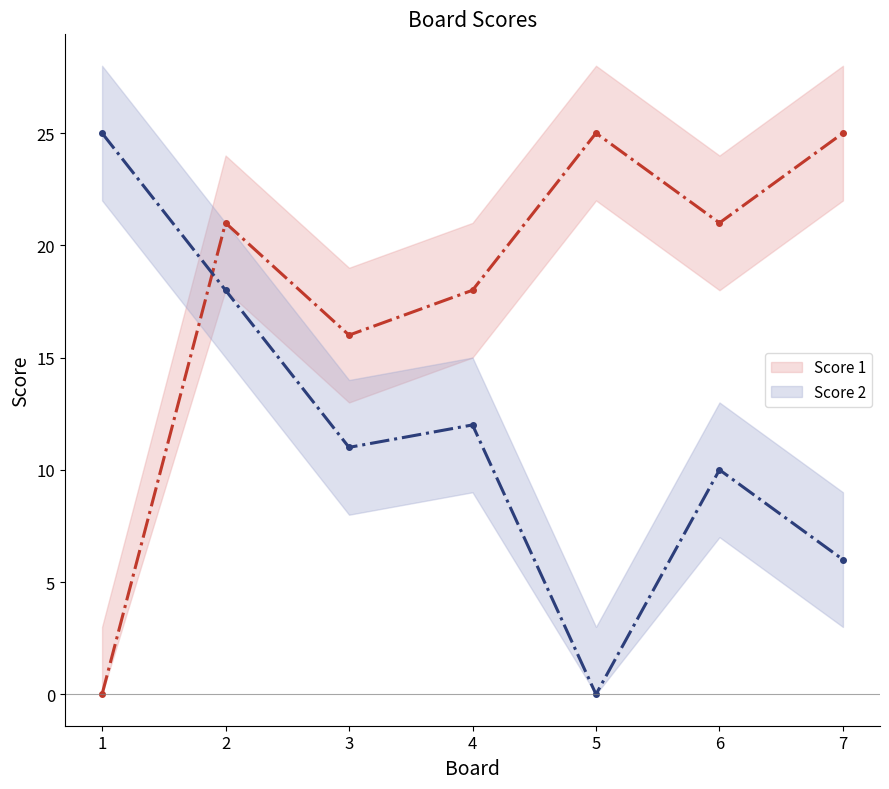

What is the sum of the Score 1 values at 3 and 7?

41